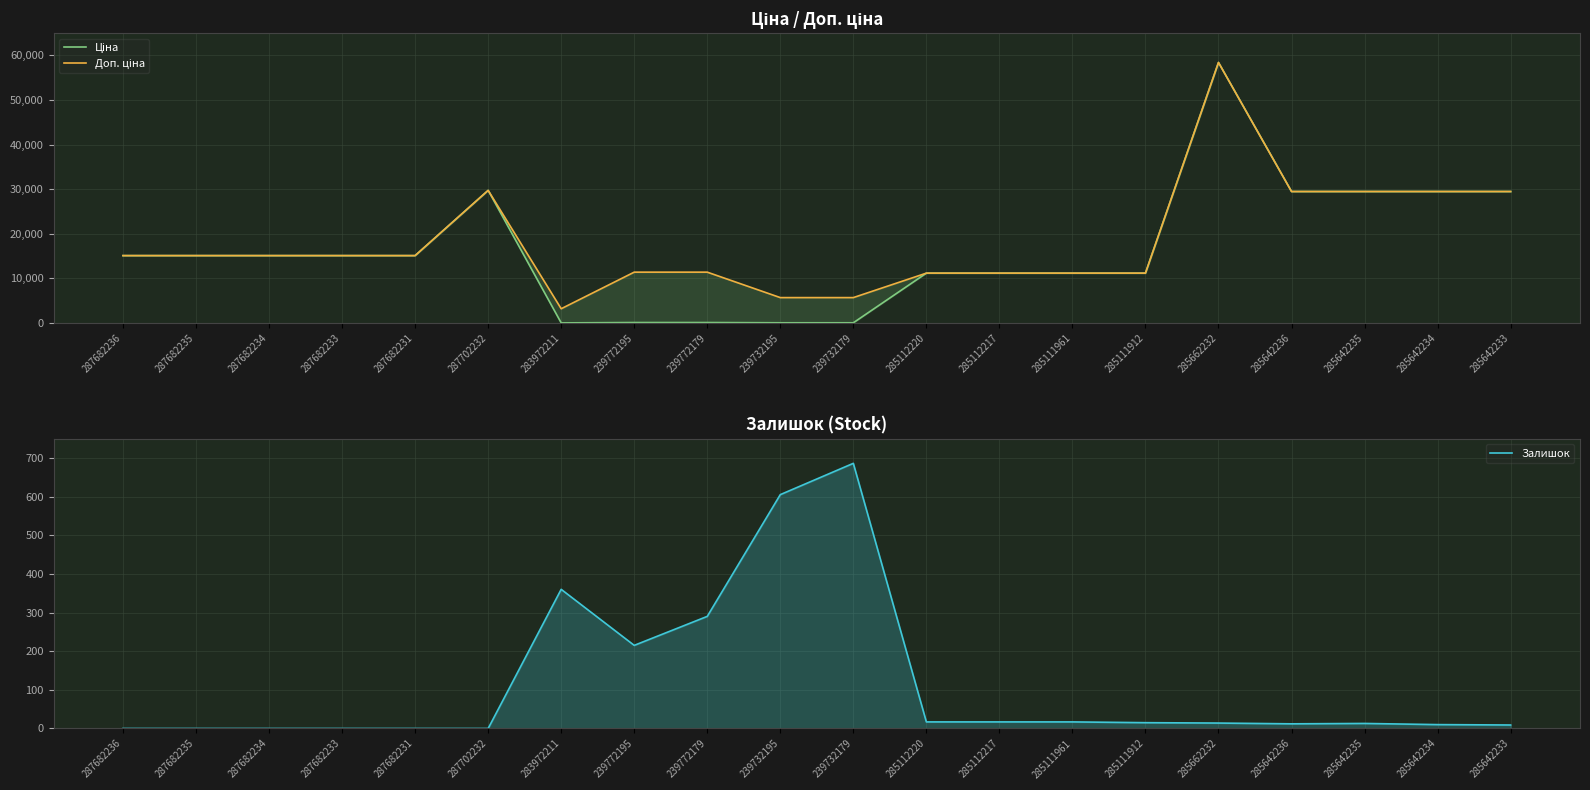

The Залишок series shows 0.0 at 287682234. True or false?

True